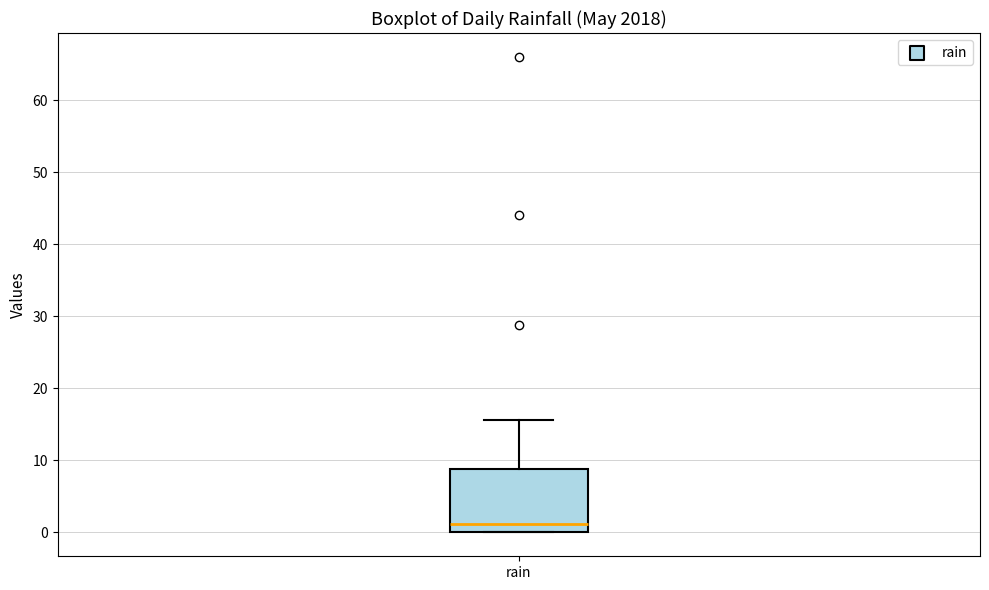

Where is the upper edge of the box for rain on the y-axis? The values are not printed on the chart, so give them approximately, as read against the axis.

9